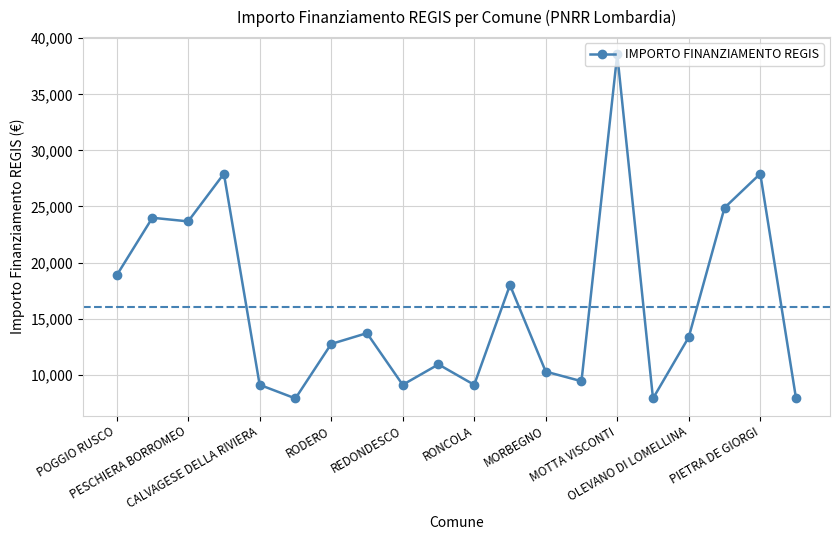

What is the difference between the second highest and minimum values?

20031